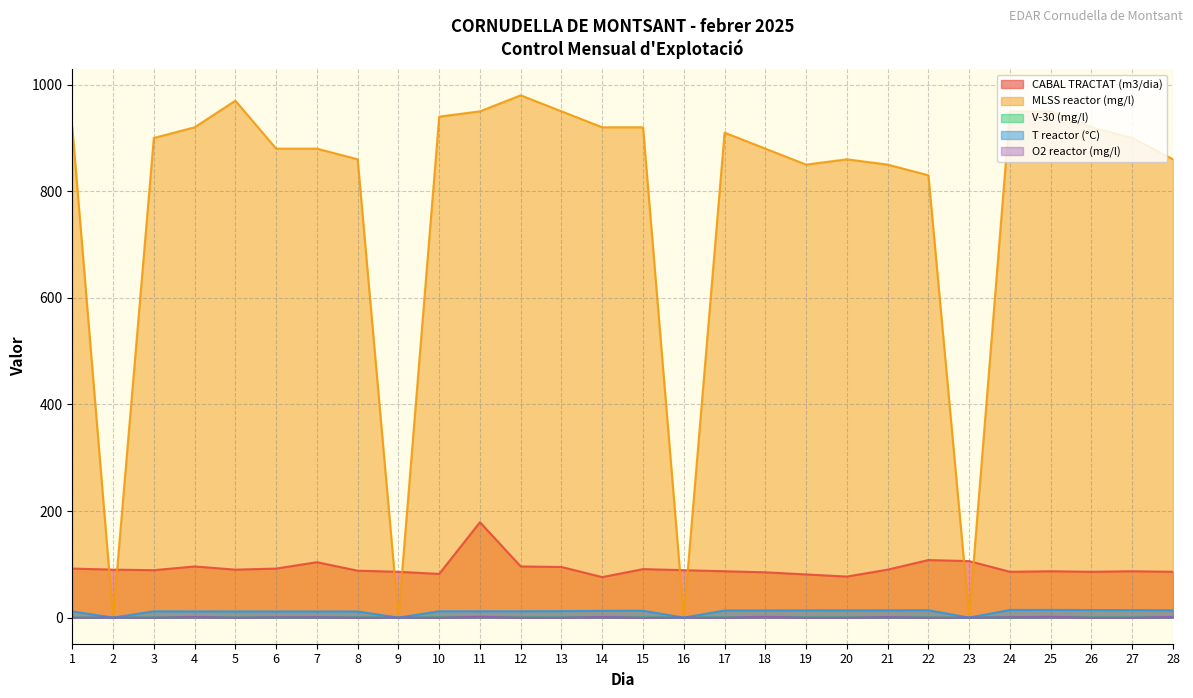

What is the difference between the T reactor (°C) values at 15 and 9?

12.9